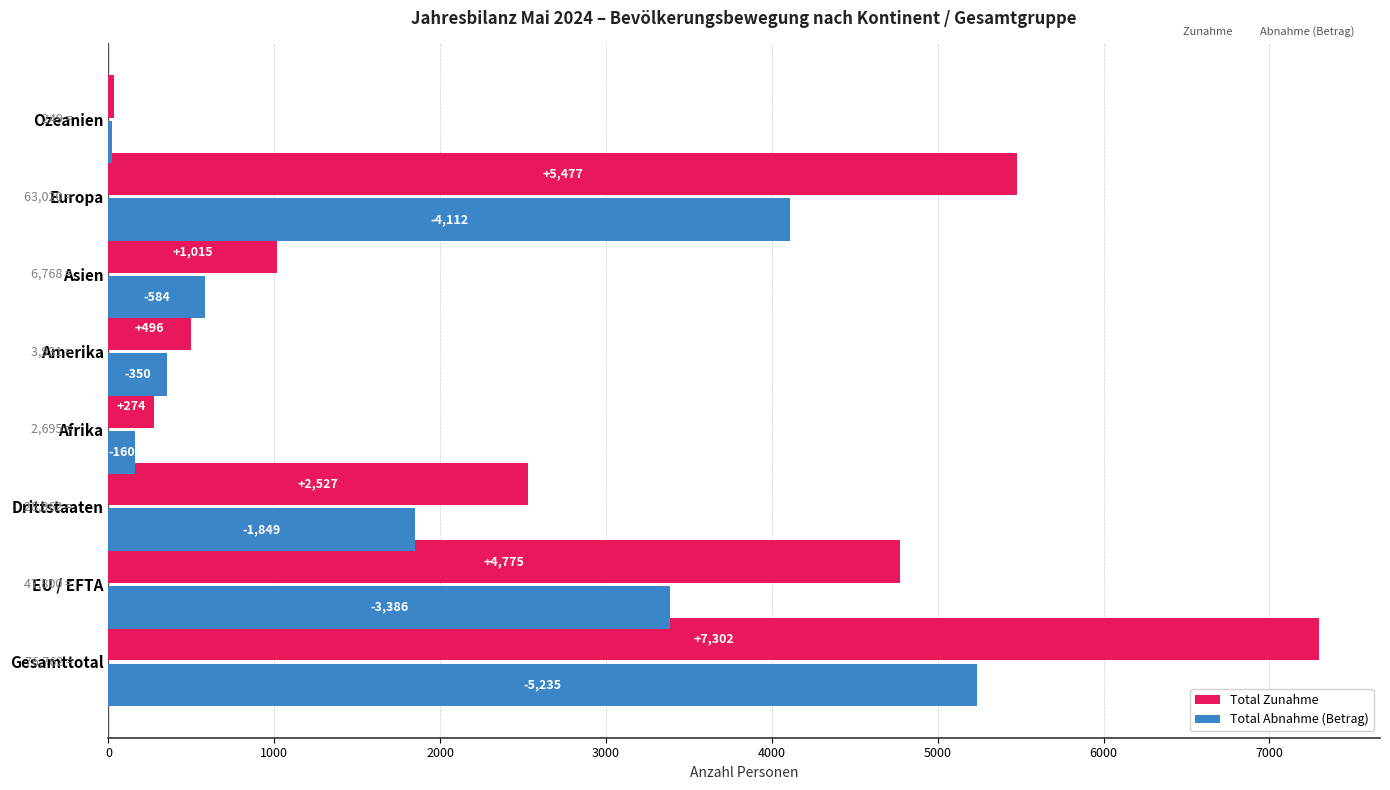

Between Asien and Europa, which series saw the biggest shift?

Total Zunahme